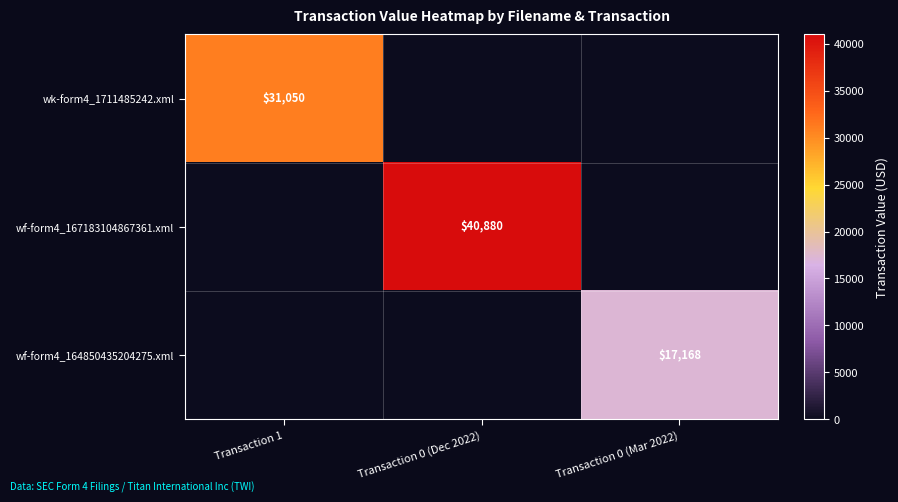

The wf-form4_167183104867361.xml series shows 40880 at Transaction 0 (Dec 2022). True or false?

True